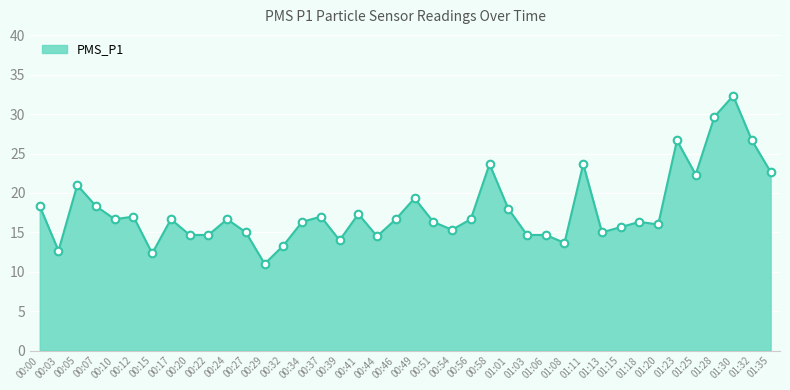

What is the change in value from 01:01 to 01:32?

+8.7